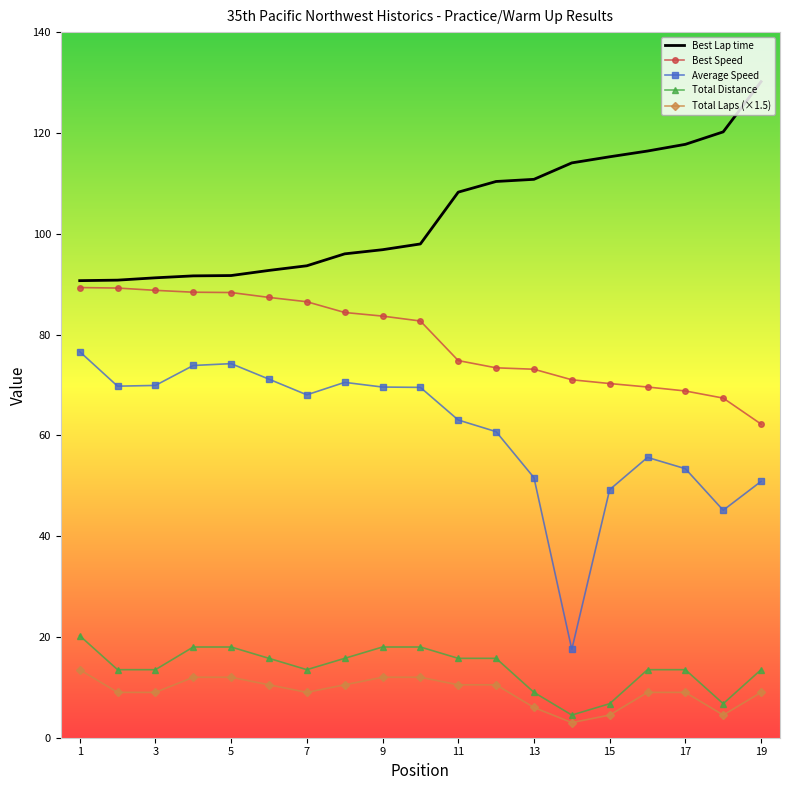

List the series in order of their peak value, lowest first.

Total Laps (×1.5), Total Distance, Average Speed, Best Speed, Best Lap time